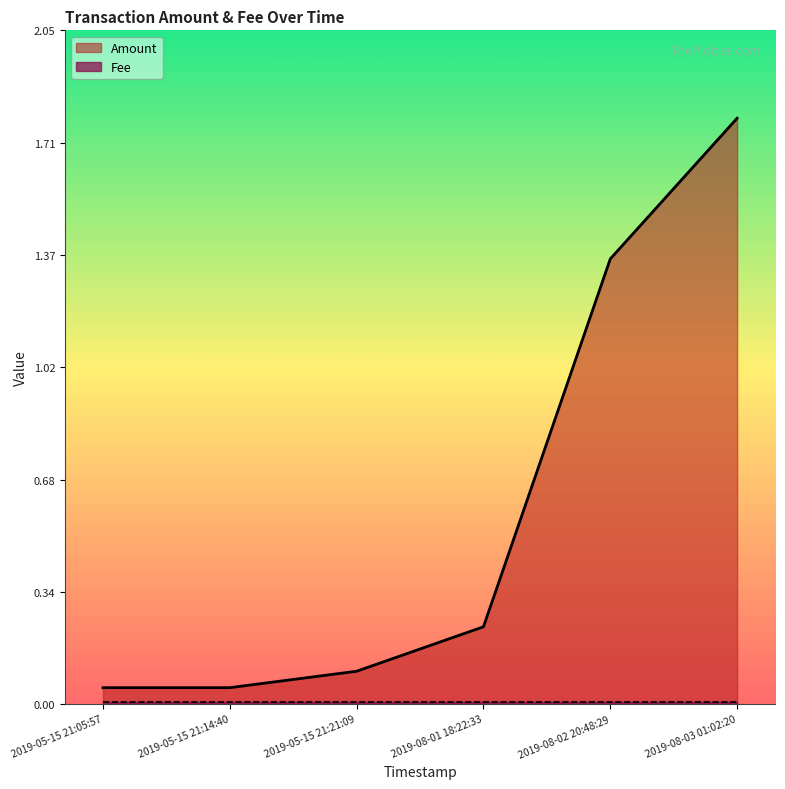

List the labels in order of value, largest first.

2019-08-03 01:02:20, 2019-08-02 20:48:29, 2019-08-01 18:22:33, 2019-05-15 21:21:09, 2019-05-15 21:05:57, 2019-05-15 21:14:40